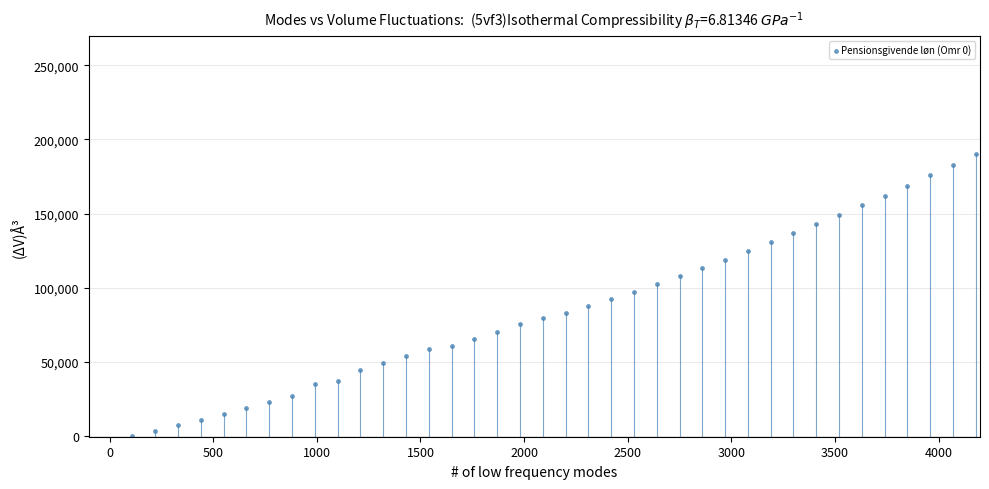

What is the range of Y values (max minus min)?

190209